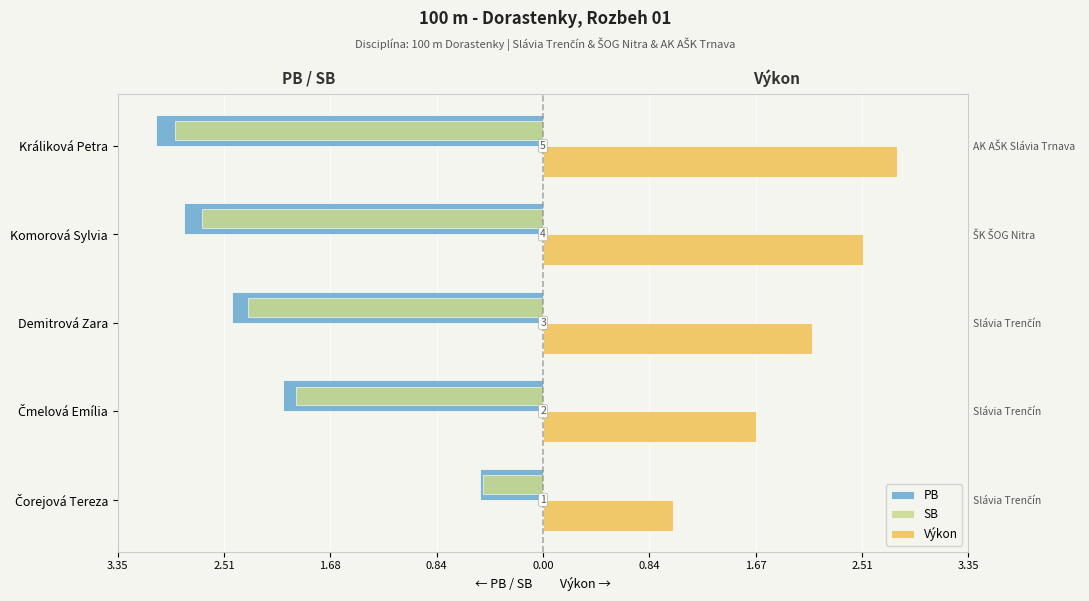

True or false: PB has a value of -3.1 at Králiková Petra.

True